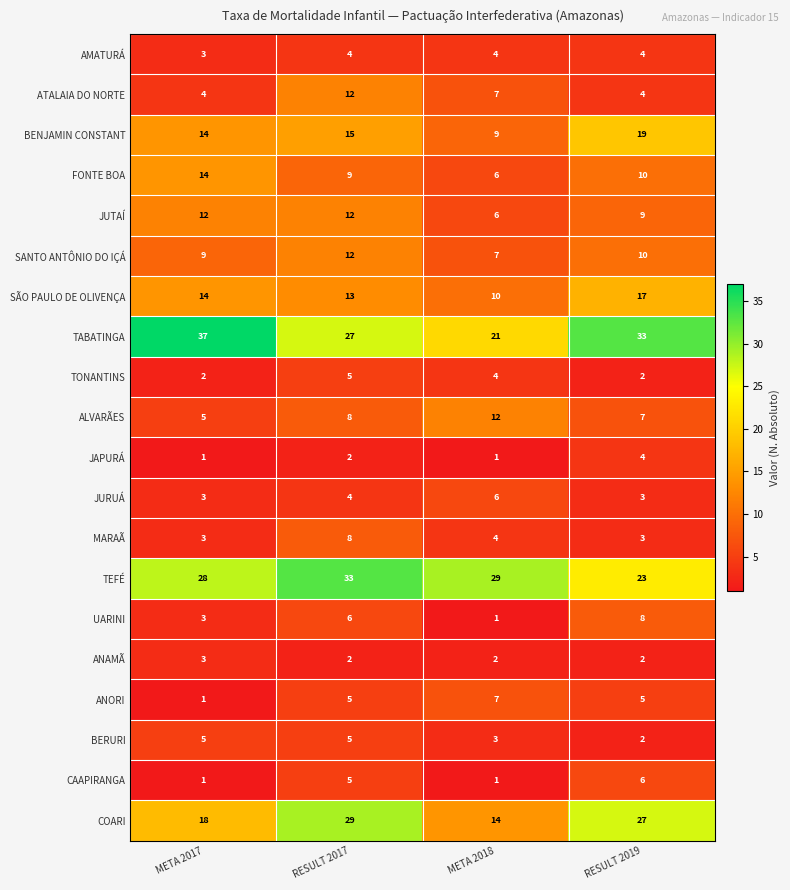

What is the difference between the maximum and minimum values in the BENJAMIN CONSTANT series?

10